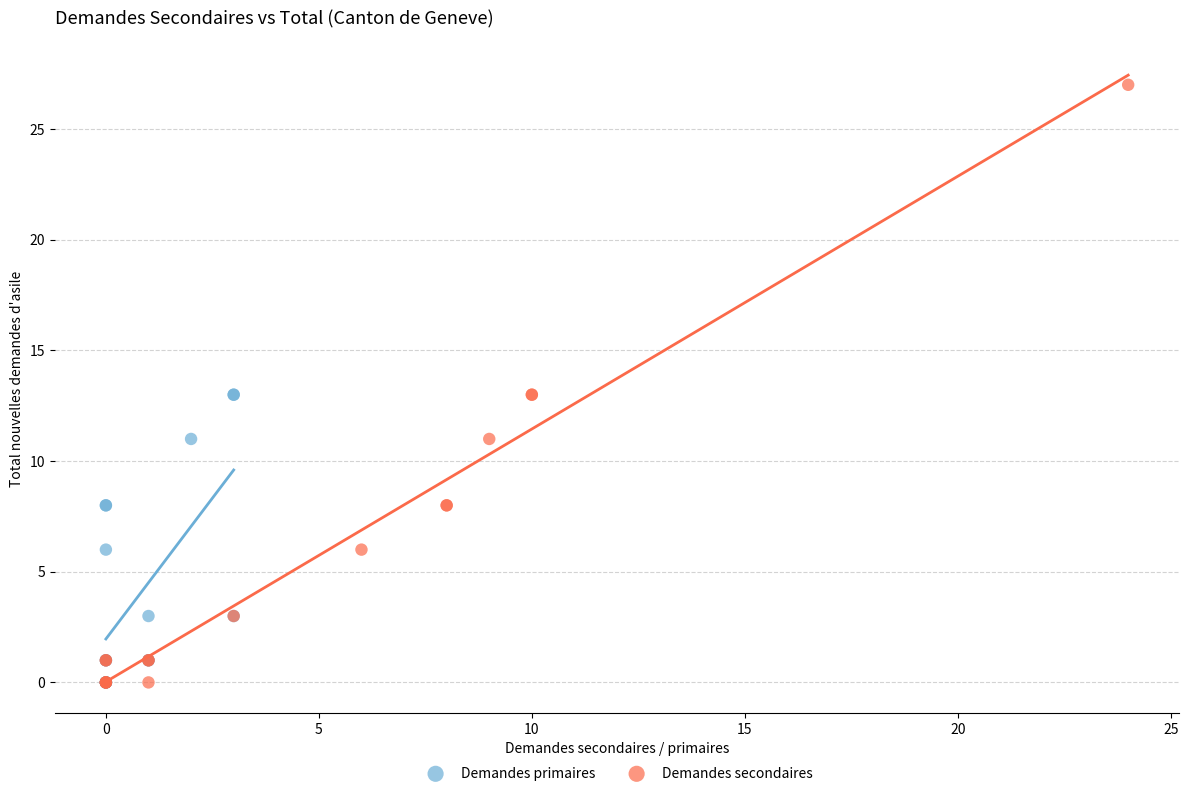

Which series has the widest spread of Y values?

Demandes secondaires